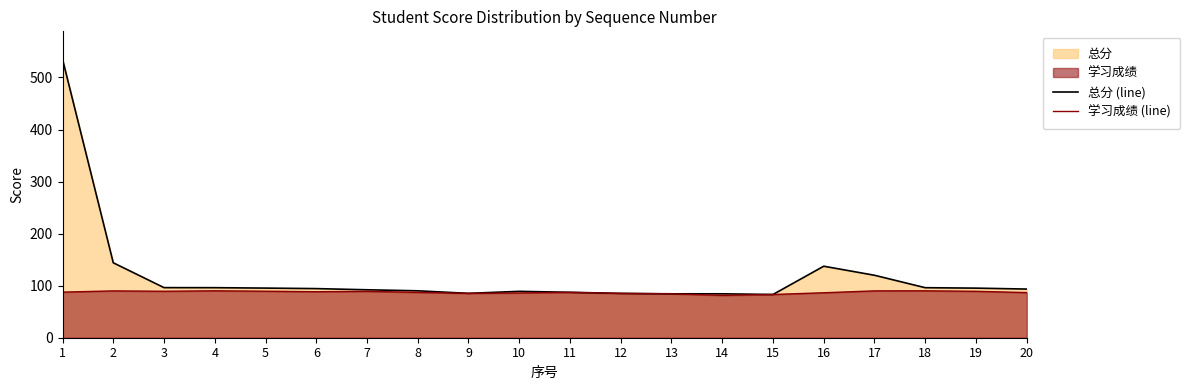

Reading left to right, what are all the values shown in this chart?

总分 (line): 535.1	144.0	96.2	96.1	95.3	94.4	92.1	90.1	85.2	89.1	87.2	85.2	84.4	84.4	83.1	137.4	120.0	96.1	95.3	93.5
学习成绩 (line): 87.6	90.0	89.2	90.1	89.3	88.4	89.1	87.1	85.2	86.0	87.2	85.2	84.4	81.4	83.1	86.4	90.0	90.1	89.2	86.7